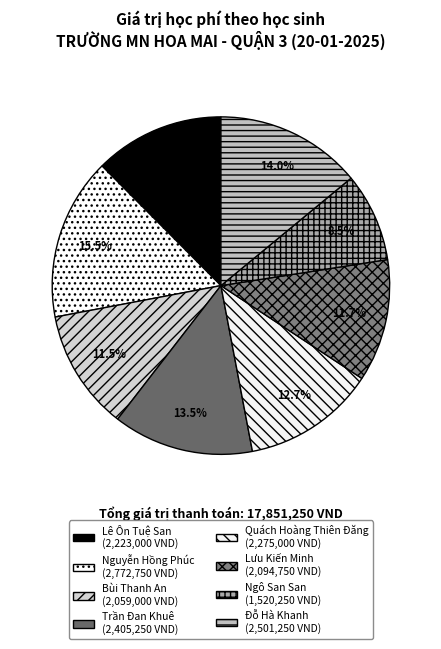

What is the change in value from Bùi Thanh An to Trần Đan Khuê?

+346250